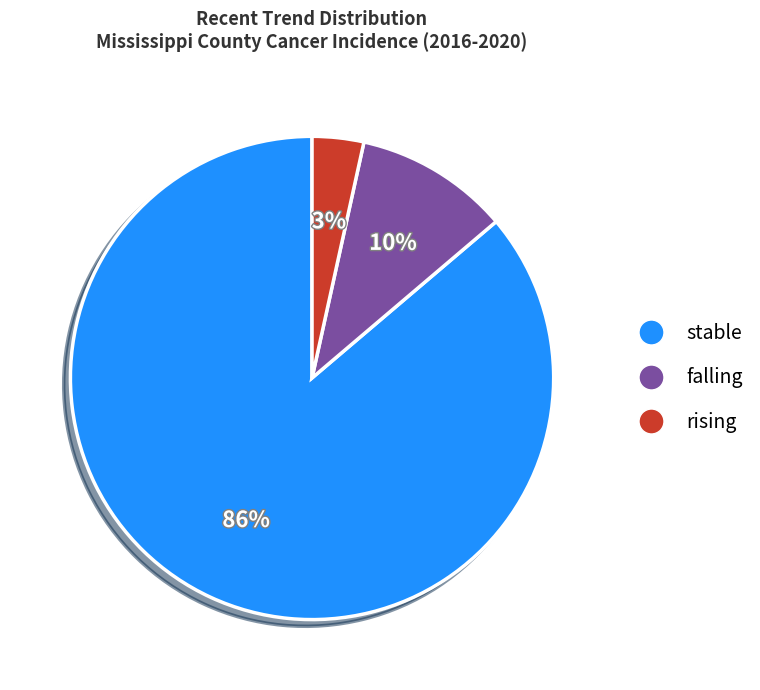

Does any single category account for the majority?

Yes